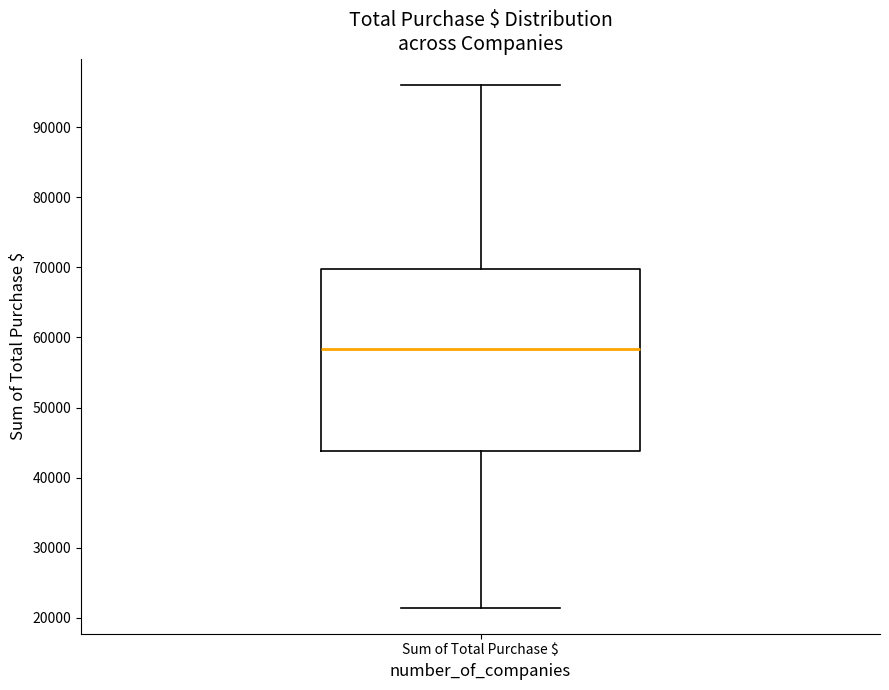

Read this box plot against the y-axis: the position of the median line, the range covered by the box, and the ends of both whiskers. The values are not printed on the chart, so give them approximately, as read against the axis.

median 58000, box 44000 to 70000, whiskers 21000 to 96000